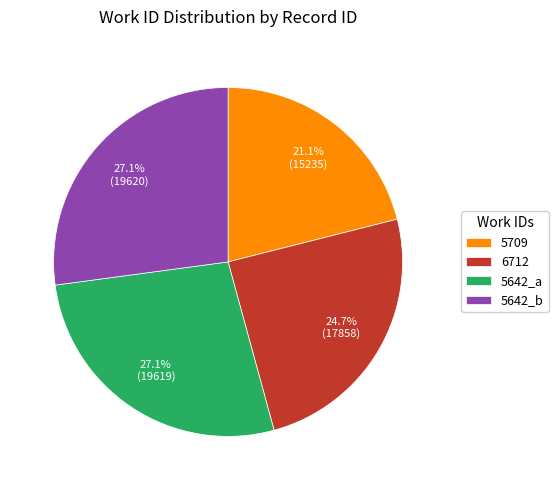

Which has a higher value, 5642_b or 6712?

5642_b